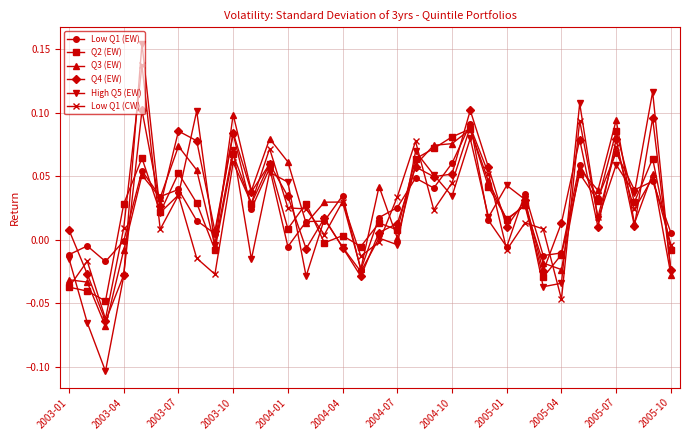

Which series has the largest range (max minus min)?

High Q5 (EW)